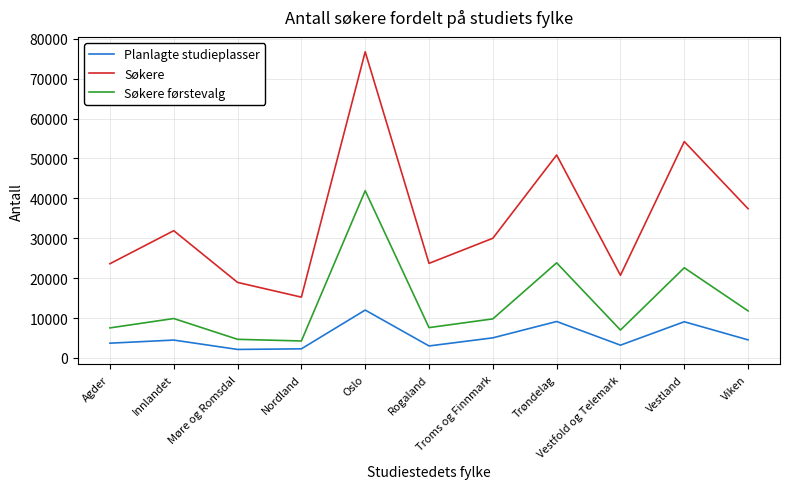

What is the smallest value displayed?

2127